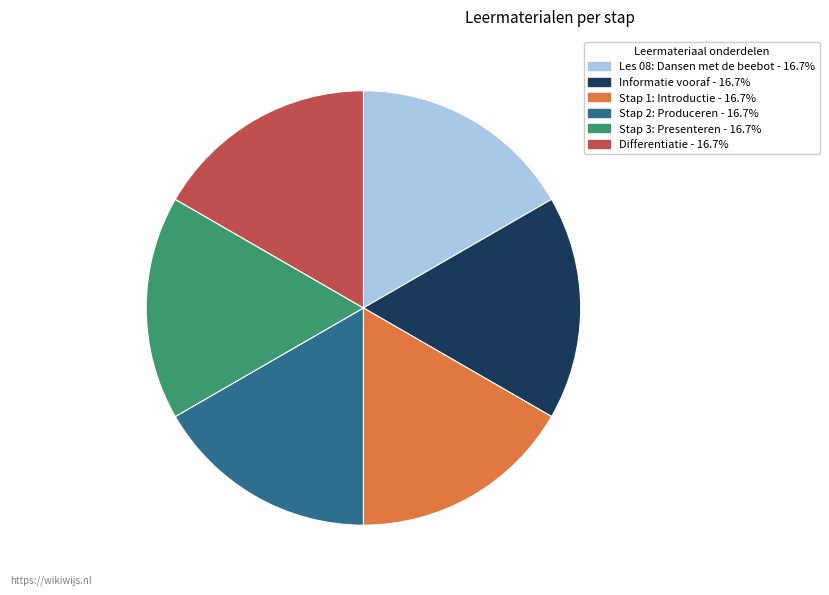

Is there a majority slice in this chart?

No